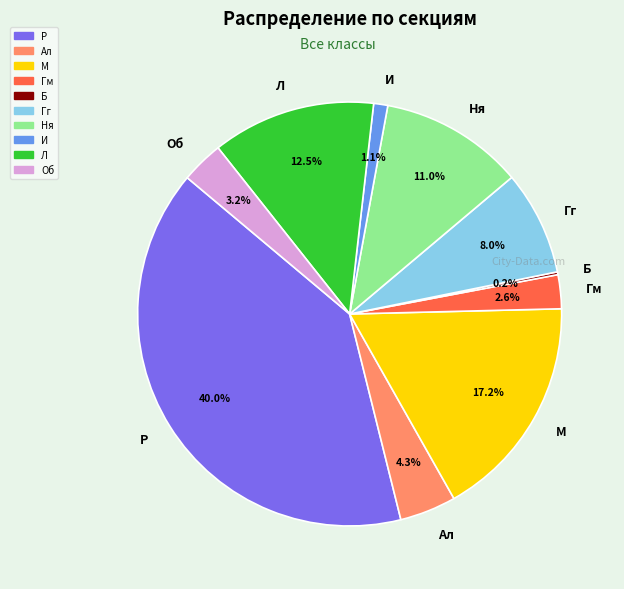

What is the largest slice in the pie chart?

Р